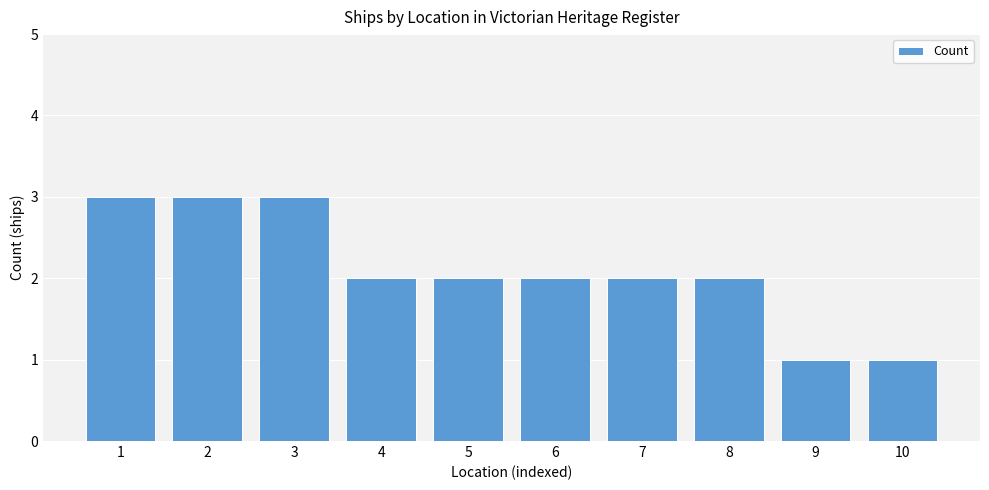

What is the value of the 5th bar from the left?

2